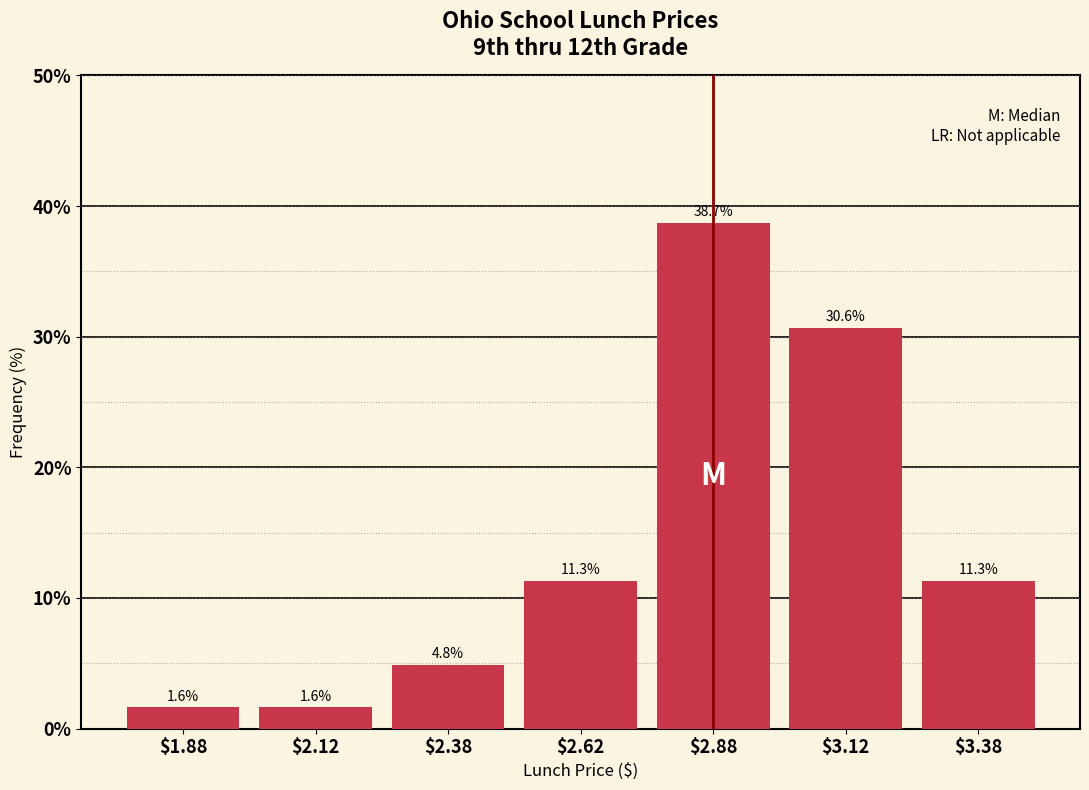

Reading left to right, transcribe this chart: for each bar, give the range it covers on the x-axis and its height.

1.75 to 2.00: 1.6
2.00 to 2.25: 1.6
2.25 to 2.50: 4.8
2.50 to 2.75: 11.3
2.75 to 3.00: 38.7
3.00 to 3.25: 30.6
3.25 to 3.50: 11.3